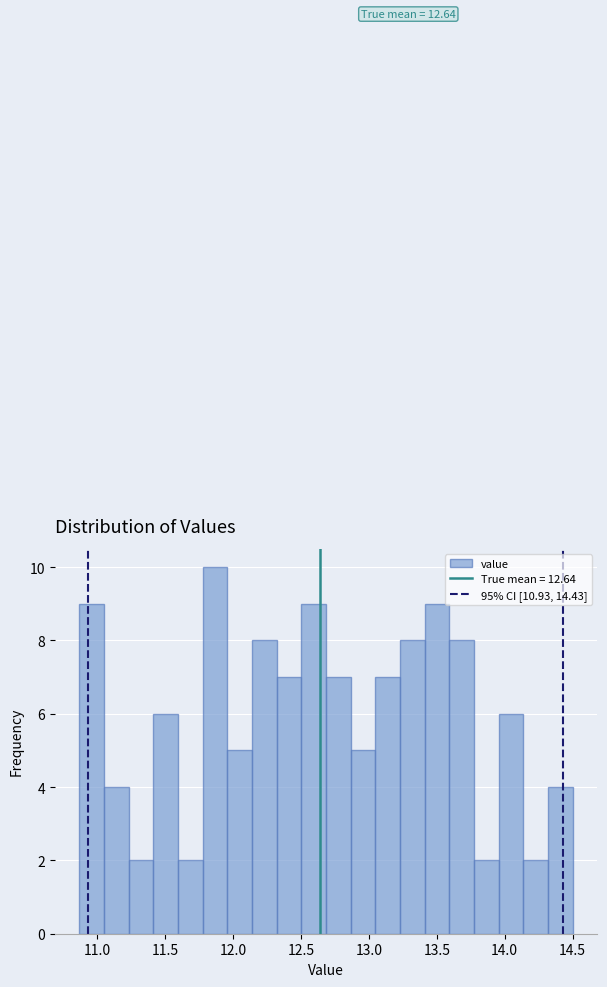

Read against the x-axis, roughly where is the centre of the tallest bar?

11.85